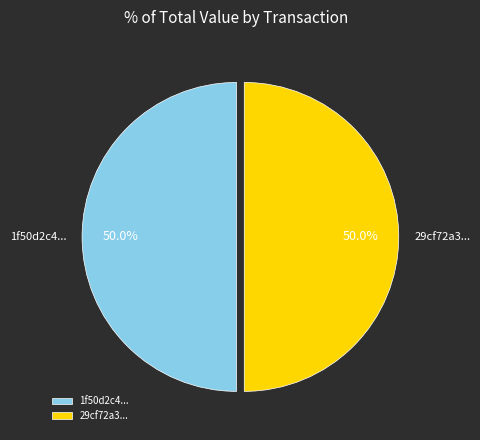

What percentage is NOT represented by 29cf72a3...?

50.0%